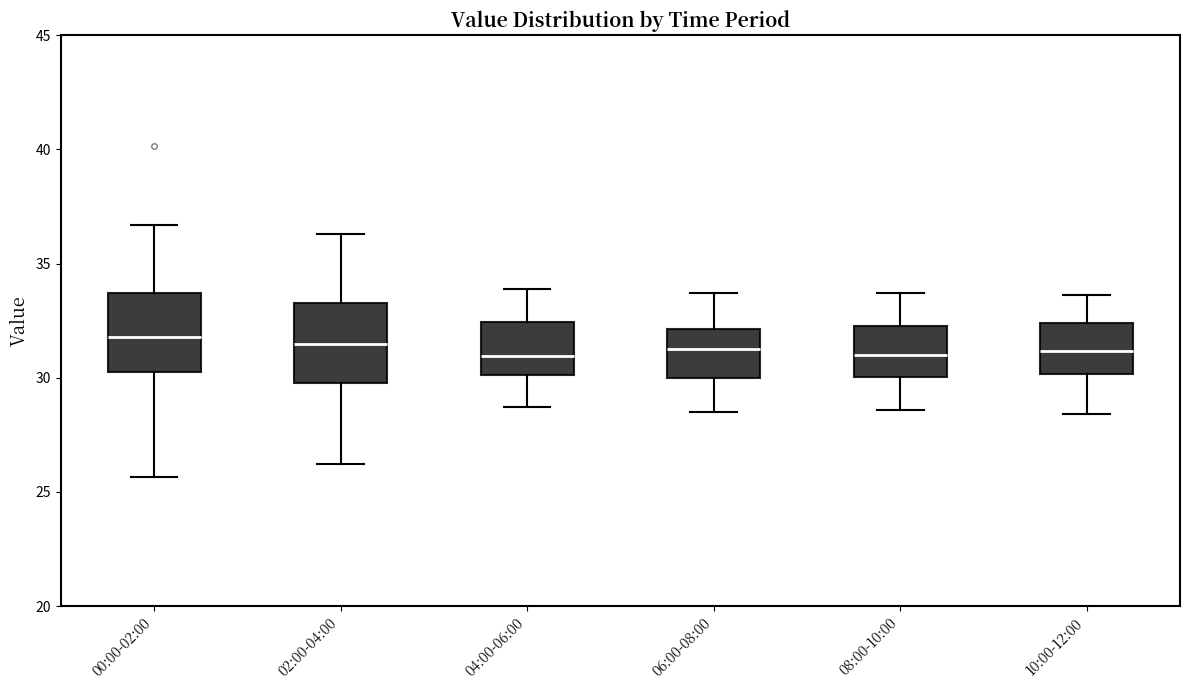

Where is the lower edge of the box for 06:00-08:00 on the y-axis? The values are not printed on the chart, so give them approximately, as read against the axis.

30.0